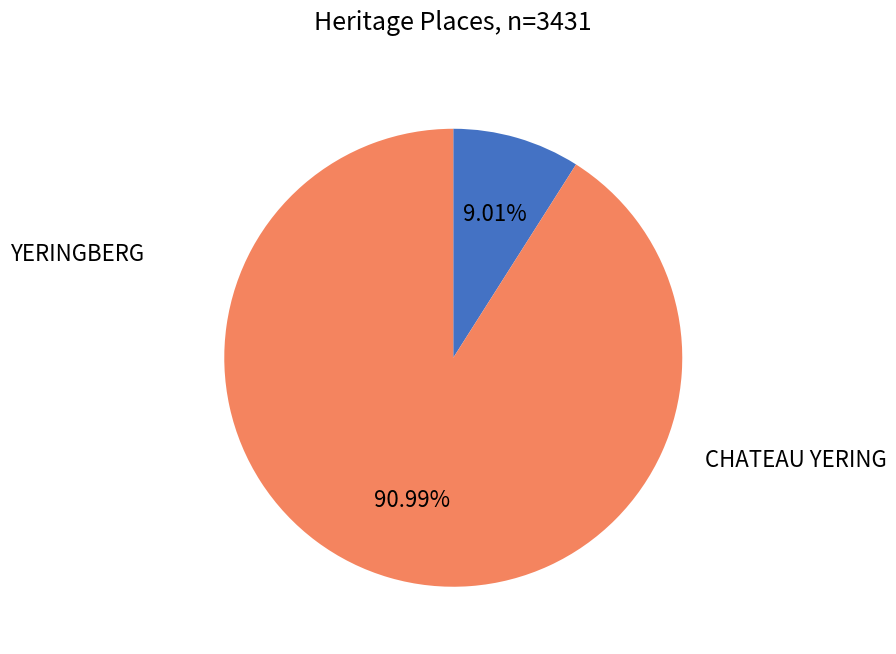

Does any single category account for the majority?

Yes